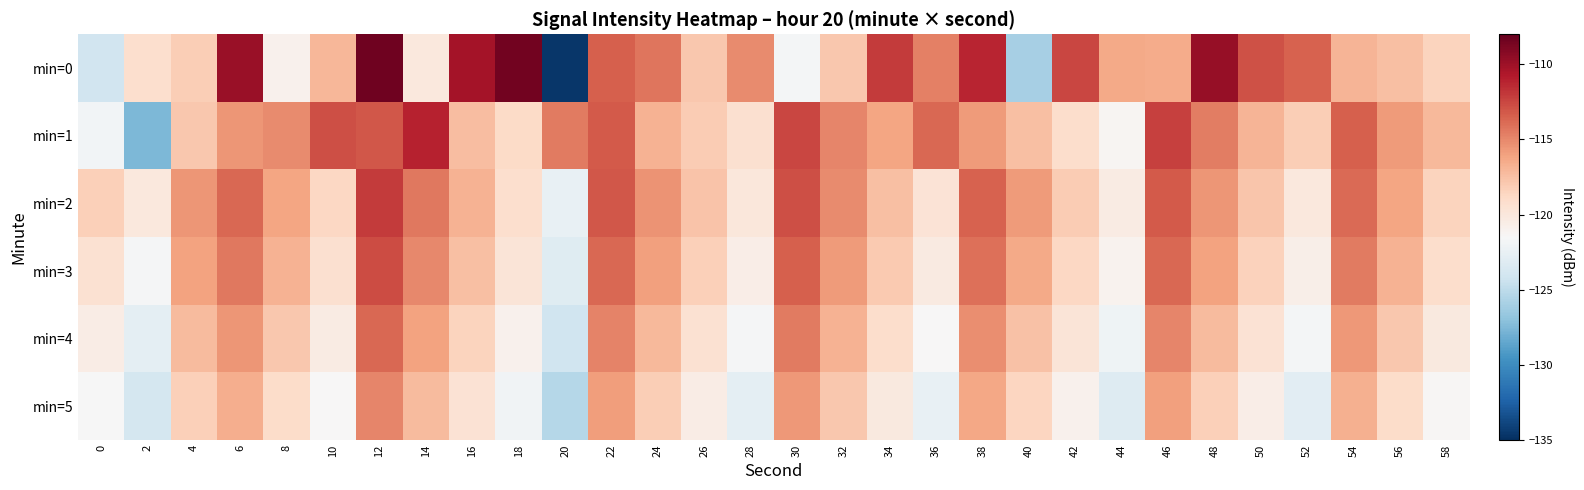

Reading left to right, transcribe all the data shown in this chart.

min=0: 0=-124.1	2=-119.2	4=-118.1	6=-109.8	8=-120.9	10=-117.1	12=-108.4	14=-120.1	16=-110.3	18=-108.5	20=-134.7	22=-113.4	24=-114.3	26=-117.8	28=-115.1	30=-121.8	32=-117.9	34=-112.0	36=-114.7	38=-111.2	40=-126.0	42=-112.5	44=-116.4	46=-116.5	48=-109.7	50=-113.0	52=-113.5	54=-116.9	56=-117.5	58=-118.5
min=1: 0=-121.8	2=-127.6	4=-117.9	6=-115.6	8=-115.1	10=-112.8	12=-113.1	14=-111.1	16=-117.3	18=-118.9	20=-114.5	22=-113.2	24=-116.8	26=-118.1	28=-119.3	30=-112.5	32=-114.9	34=-116.2	36=-113.7	38=-115.8	40=-117.4	42=-119.1	44=-121.2	46=-112.3	48=-114.6	50=-116.9	52=-118.2	54=-113.4	56=-115.7	58=-117.1
min=2: 0=-118.3	2=-120.1	4=-115.5	6=-113.8	8=-116.2	10=-118.7	12=-112.1	14=-114.4	16=-116.8	18=-119.2	20=-122.5	22=-113.1	24=-115.4	26=-117.7	28=-120.0	30=-112.8	32=-115.1	34=-117.4	36=-119.7	38=-113.5	40=-115.8	42=-118.1	44=-120.4	46=-113.2	48=-115.5	50=-117.8	52=-120.1	54=-113.9	56=-116.2	58=-118.5
min=3: 0=-119.4	2=-121.7	4=-116.1	6=-114.4	8=-116.8	10=-119.3	12=-112.7	14=-115.0	16=-117.4	18=-119.8	20=-123.1	22=-113.7	24=-116.0	26=-118.3	28=-120.6	30=-113.4	32=-115.7	34=-118.0	36=-120.3	38=-114.1	40=-116.4	42=-118.7	44=-121.0	46=-113.8	48=-116.1	50=-118.4	52=-120.7	54=-114.5	56=-116.8	58=-119.1
min=4: 0=-120.5	2=-122.8	4=-117.2	6=-115.5	8=-117.9	10=-120.4	12=-113.8	14=-116.1	16=-118.5	18=-120.9	20=-124.2	22=-114.8	24=-117.1	26=-119.4	28=-121.7	30=-114.5	32=-116.8	34=-119.1	36=-121.4	38=-115.2	40=-117.5	42=-119.8	44=-122.1	46=-114.9	48=-117.2	50=-119.5	52=-121.8	54=-115.6	56=-117.9	58=-120.2
min=5: 0=-121.6	2=-123.9	4=-118.3	6=-116.6	8=-119.0	10=-121.5	12=-114.9	14=-117.2	16=-119.6	18=-122.0	20=-125.3	22=-115.9	24=-118.2	26=-120.5	28=-122.8	30=-115.6	32=-117.9	34=-120.2	36=-122.5	38=-116.3	40=-118.6	42=-120.9	44=-123.2	46=-116.0	48=-118.3	50=-120.6	52=-122.9	54=-116.7	56=-119.0	58=-121.3